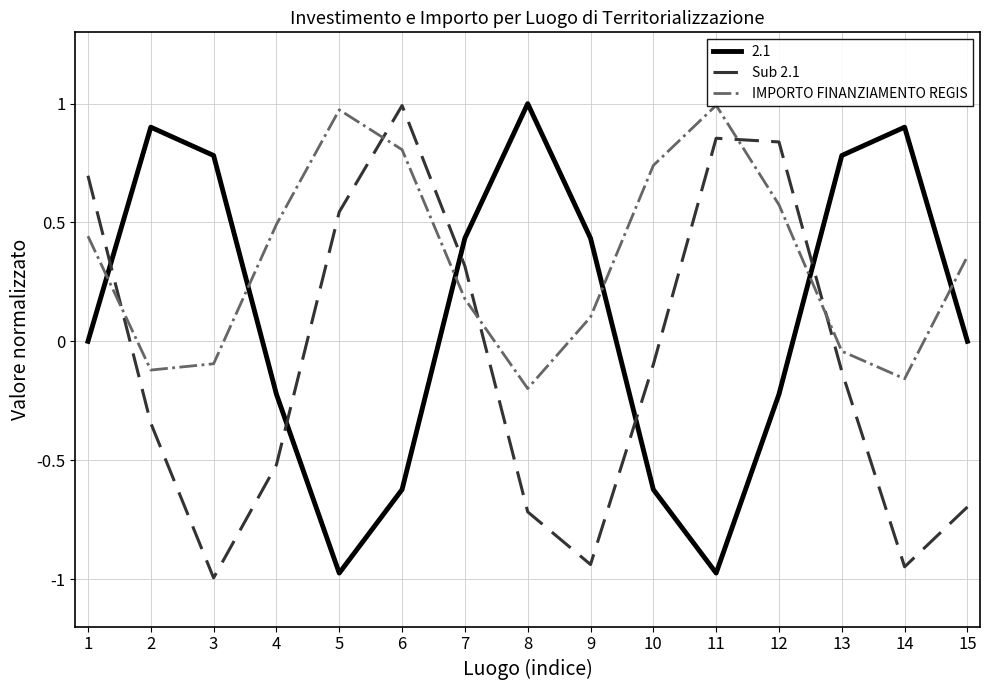

What is the minimum value for Sub 2.1?

-1.0